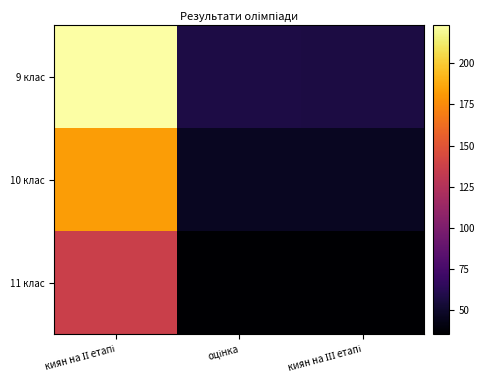

Between киян на ІІІ етапі and оцінка, which is larger?

оцінка